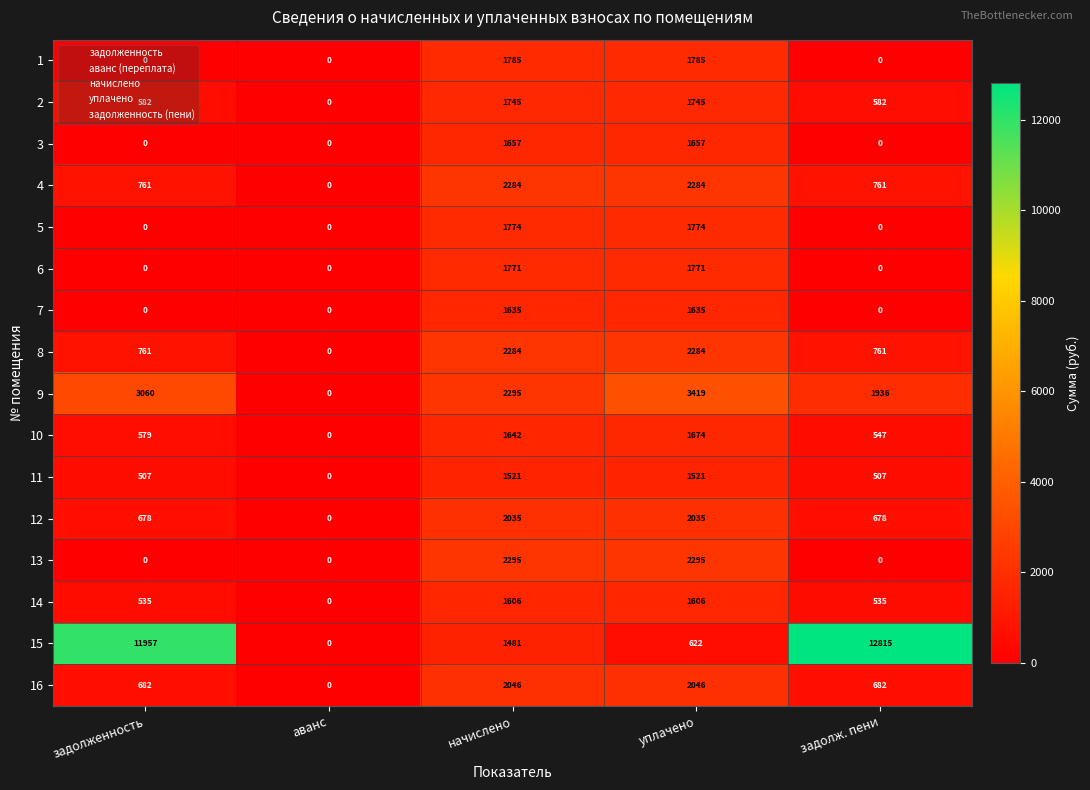

What is the maximum value for 6?

1771